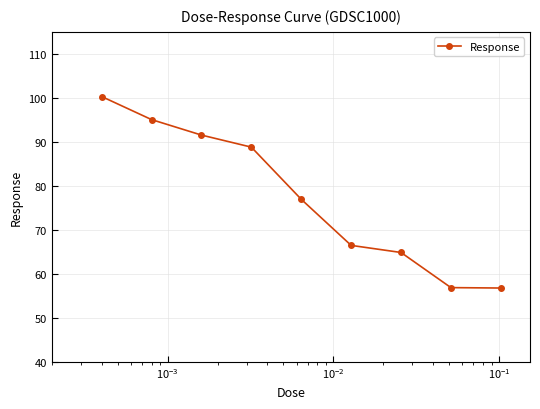

What is the value of the 8th point from the left?

56.9